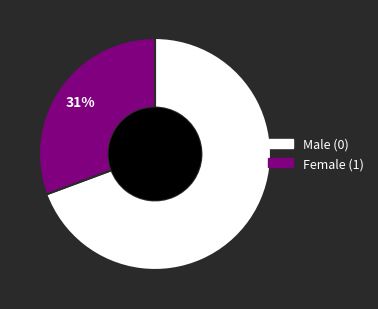

Between Male (0) and Female (1), which is larger?

Male (0)